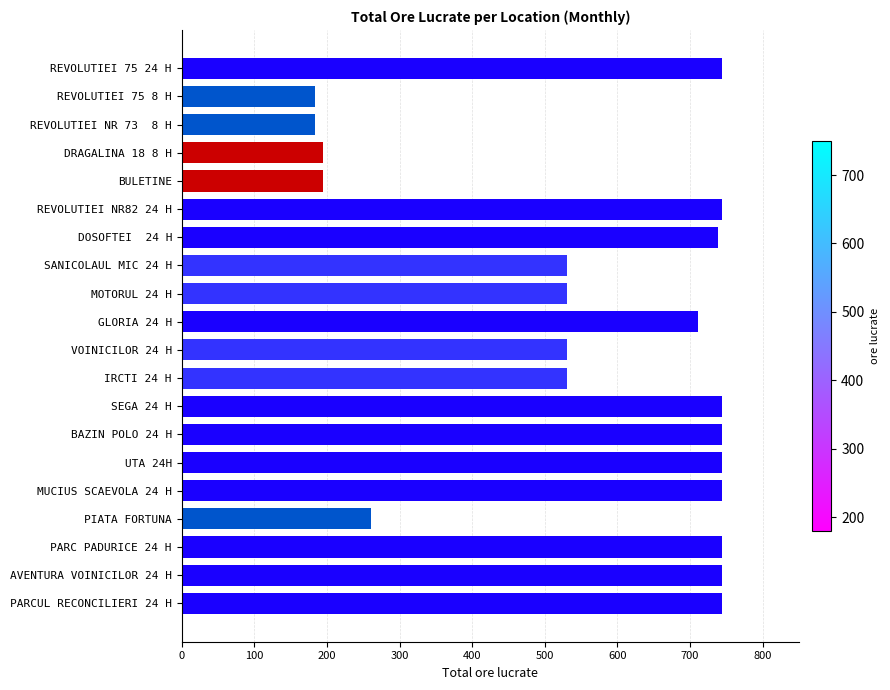

What is the value of the 19th bar from the top?

744